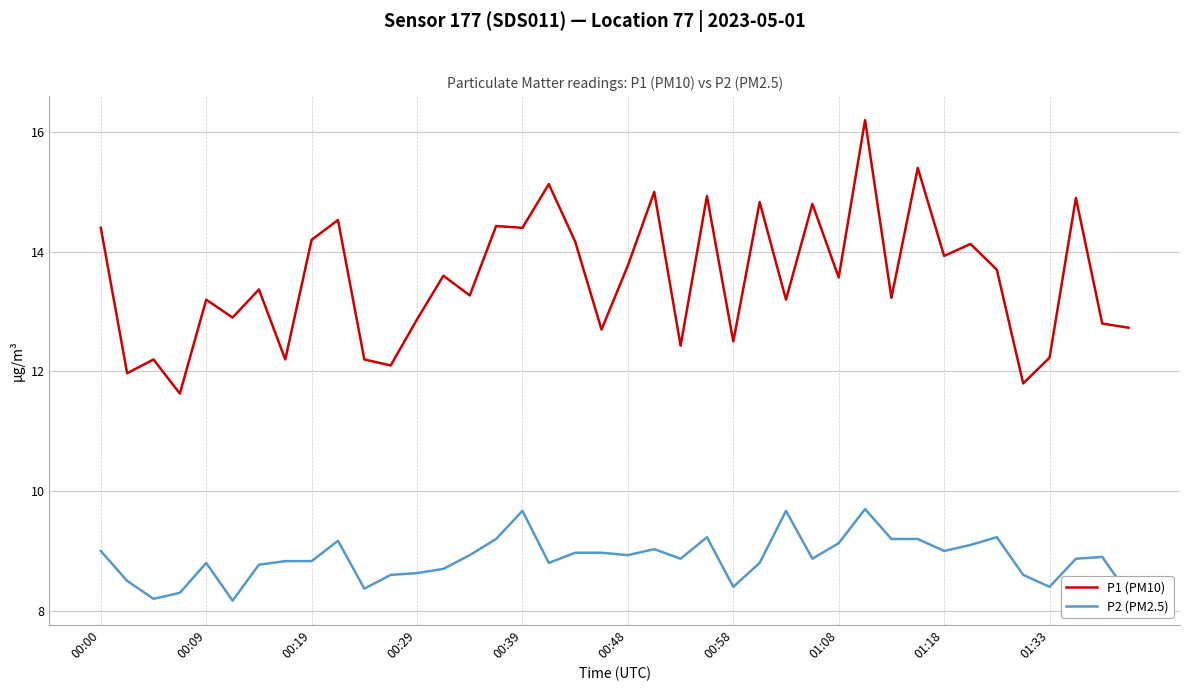

Does the chart display data point markers on the line(s)?

No